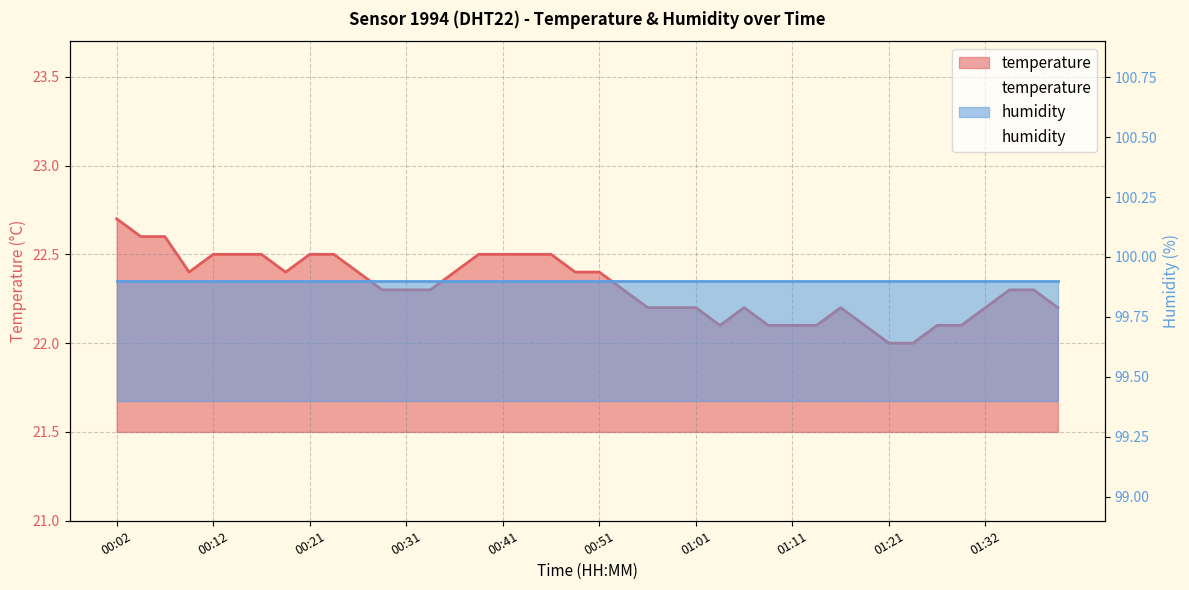

At which category does the chart reach its minimum across all series?

01:21